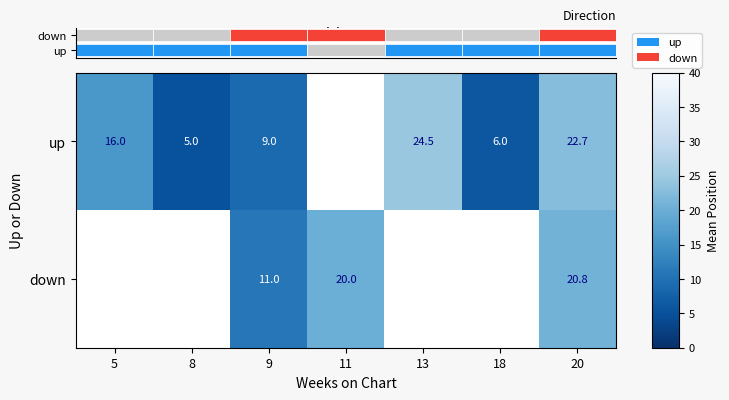

What is the greatest value displayed?

24.5